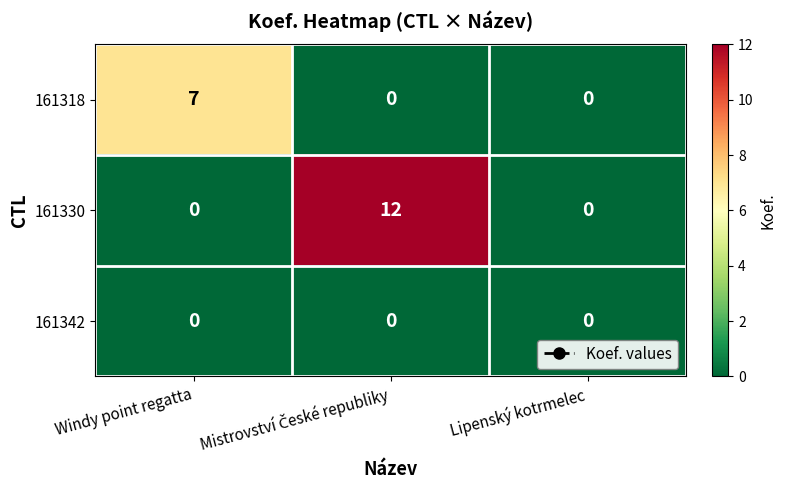

Which series has the largest total across all categories?

161330